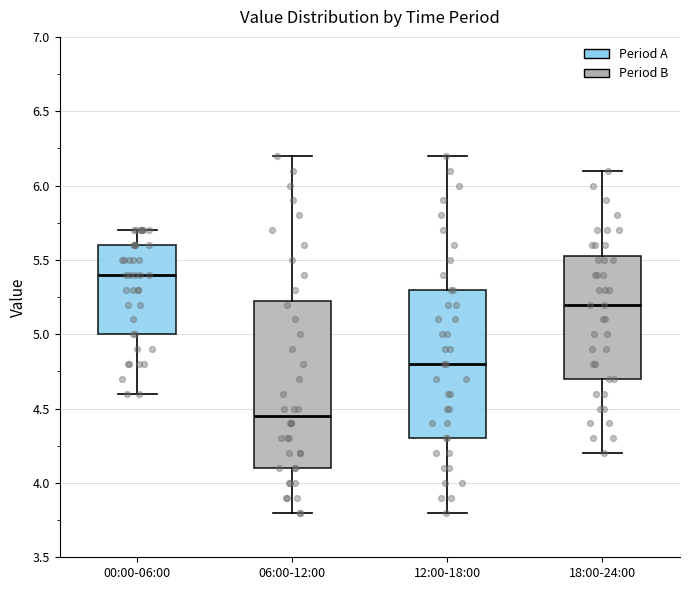

Where does the median line of the box for 12:00-18:00 sit on the y-axis? The values are not printed on the chart, so give them approximately, as read against the axis.

4.80